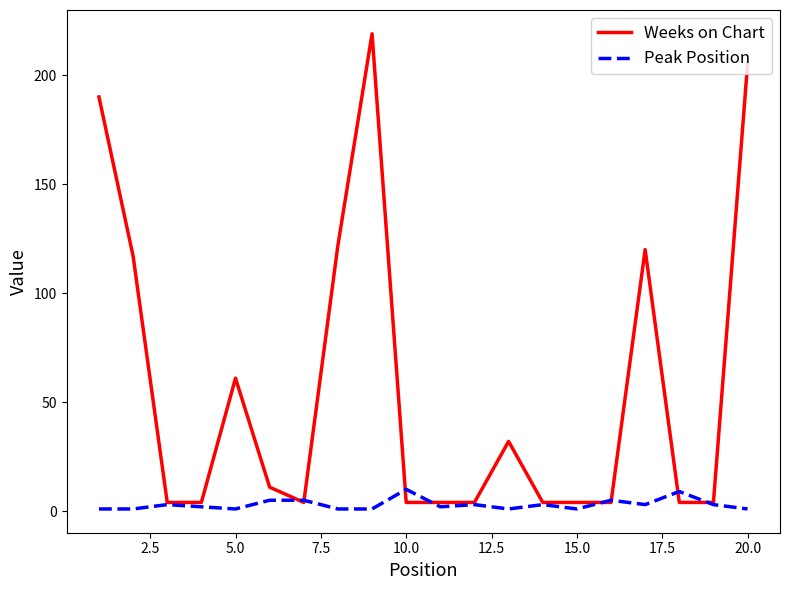

Rank the series by their maximum value, from highest to lowest.

Weeks on Chart, Peak Position